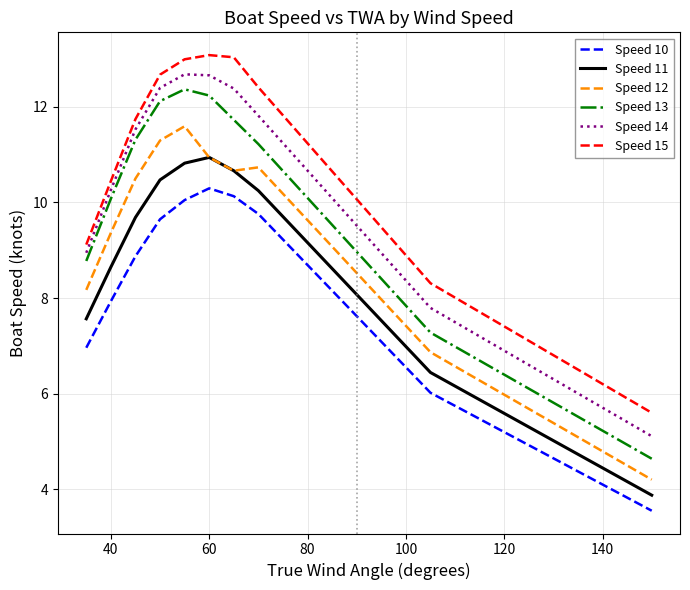

What is the greatest value displayed?

13.1